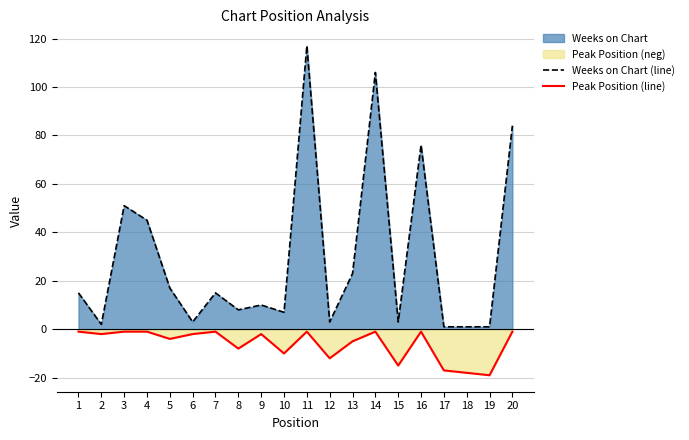

At which label does Weeks on Chart (line) first exceed 15?

3